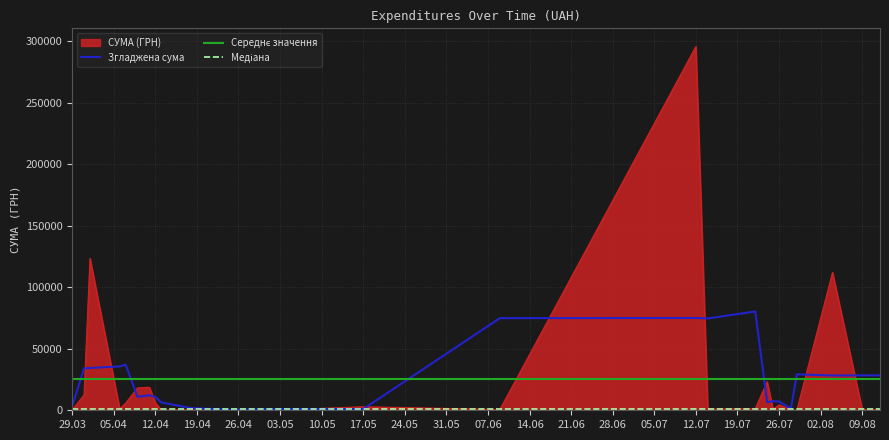

What is the highest value of the СУМА (ГРН) series?

295638.6